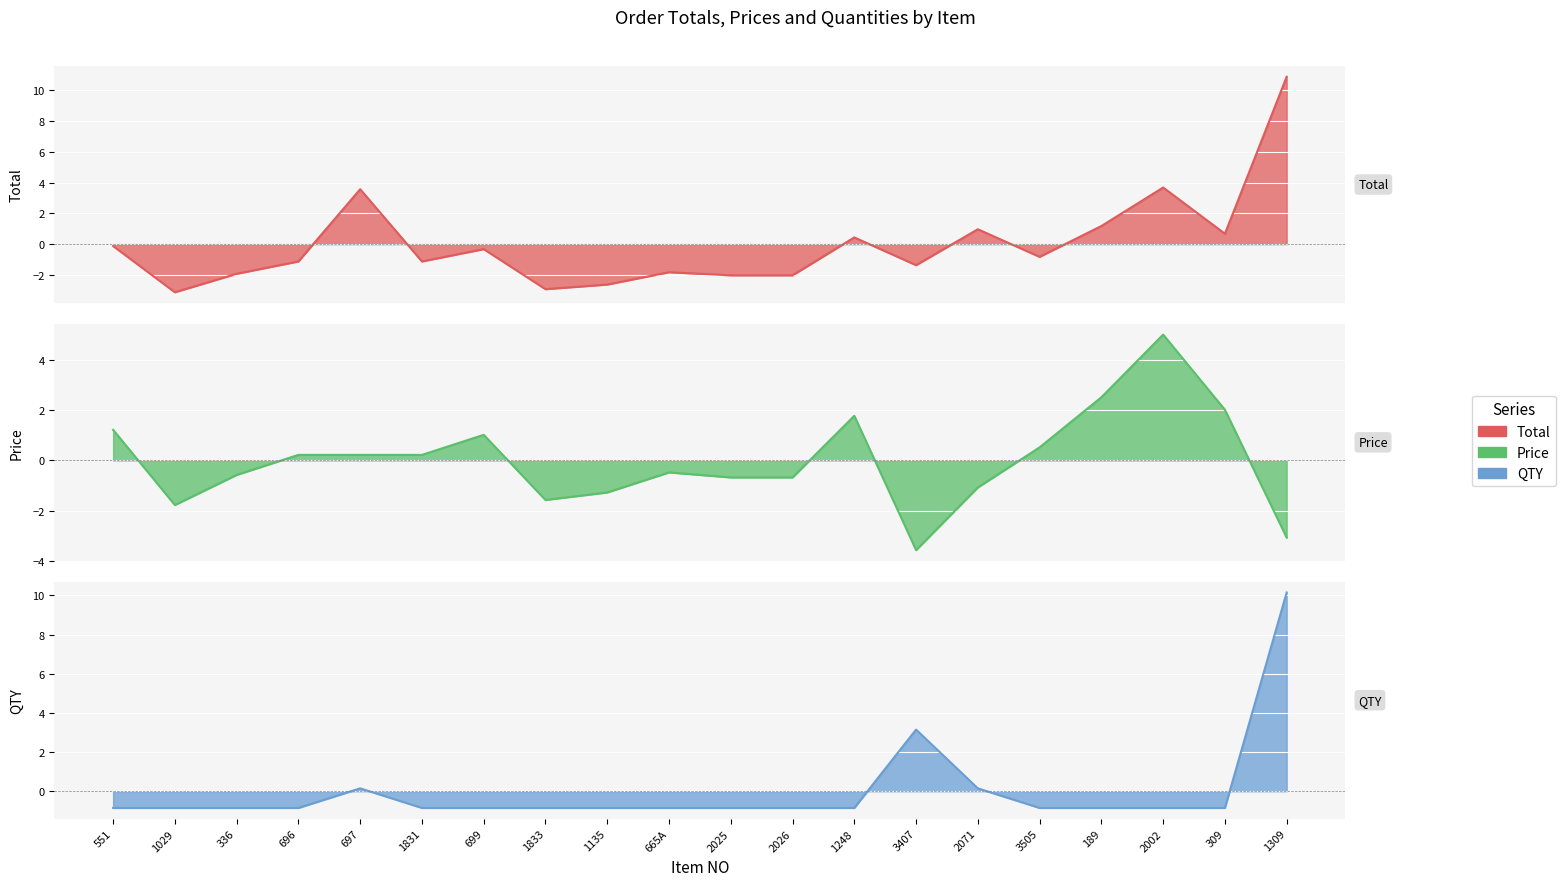

At which label does QTY reach its peak?

1309